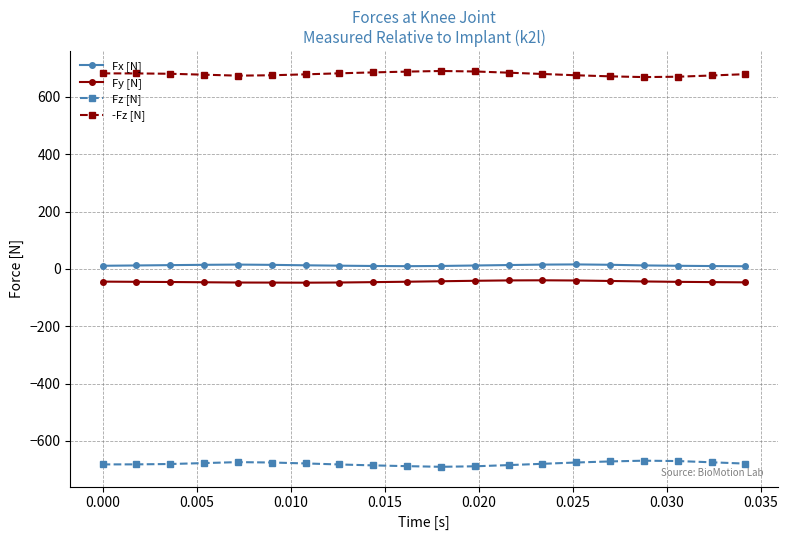

What is the minimum value shown in the chart?

-690.2